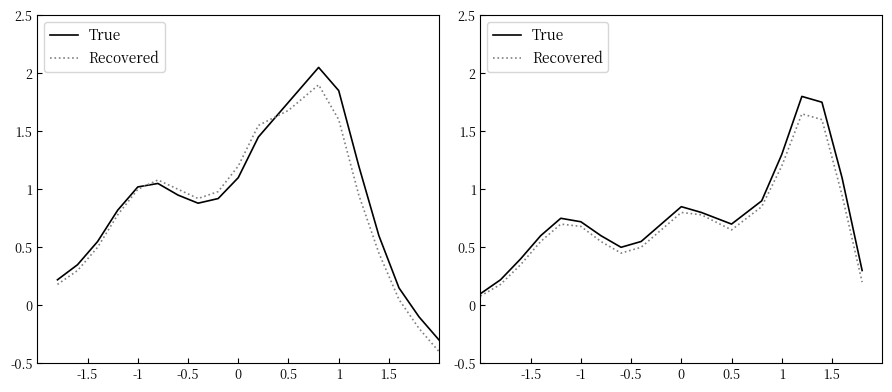

The value of Recovered at 9 is 0.9. True or false?

False